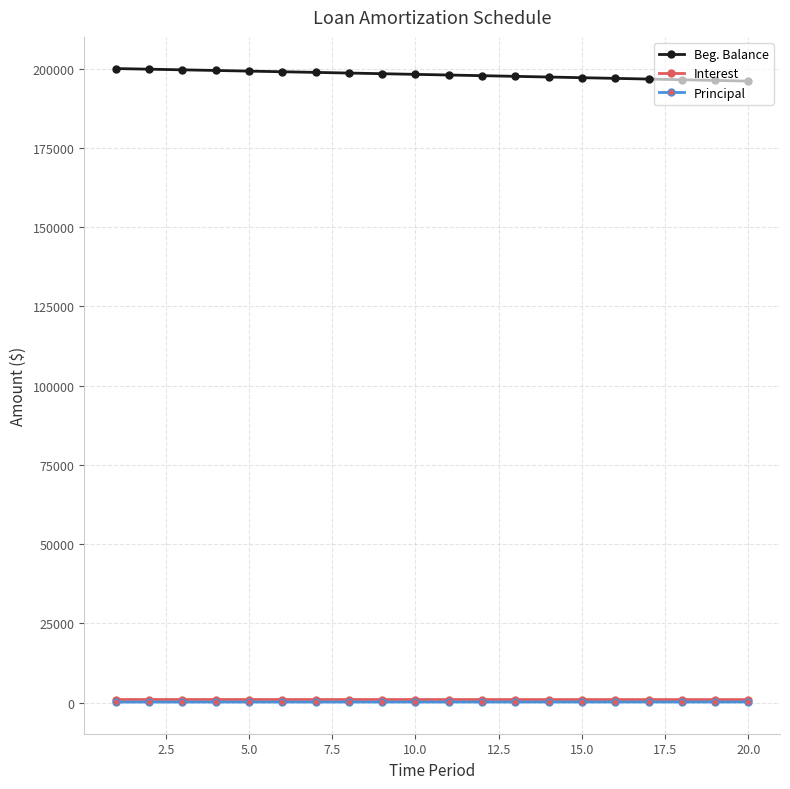

What is the difference between the maximum and minimum values in the Beg. Balance series?

3958.1